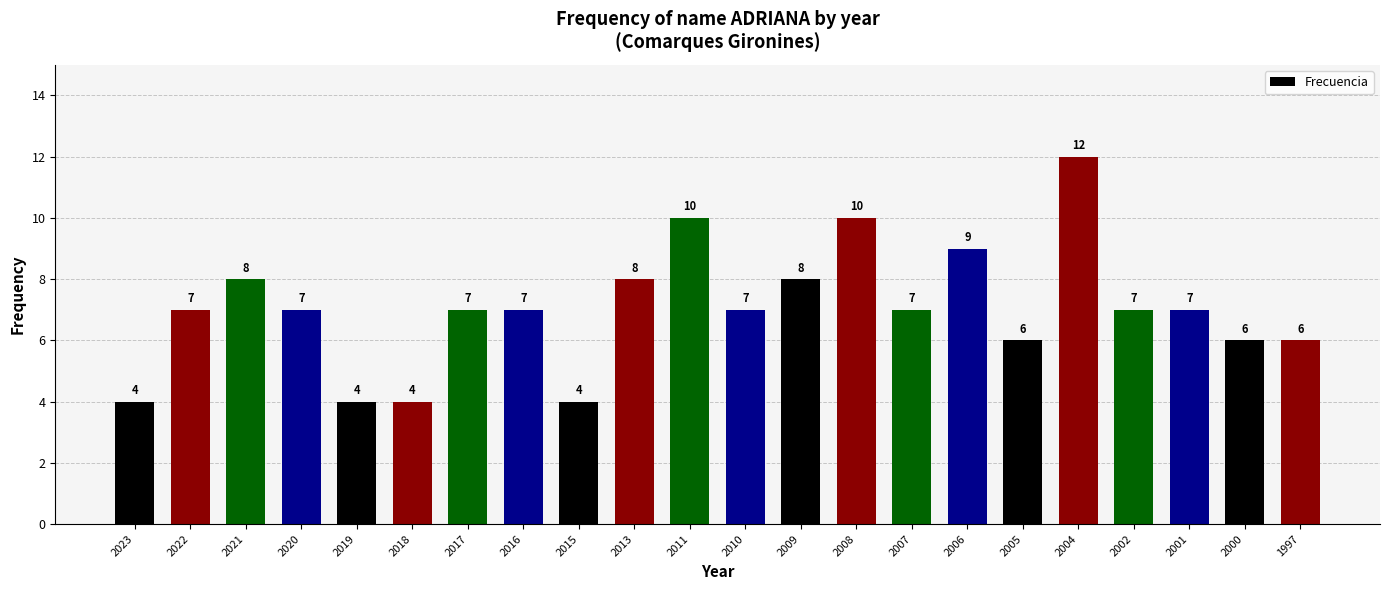

Which has a higher value, 2020 or 1997?

2020